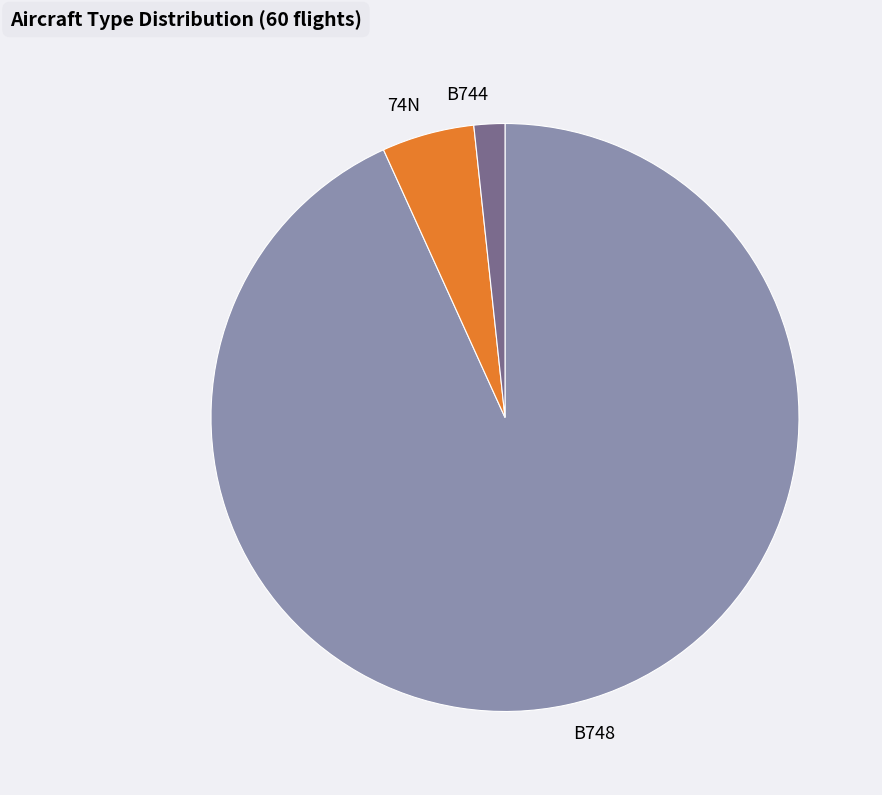

Does any single category account for the majority?

Yes